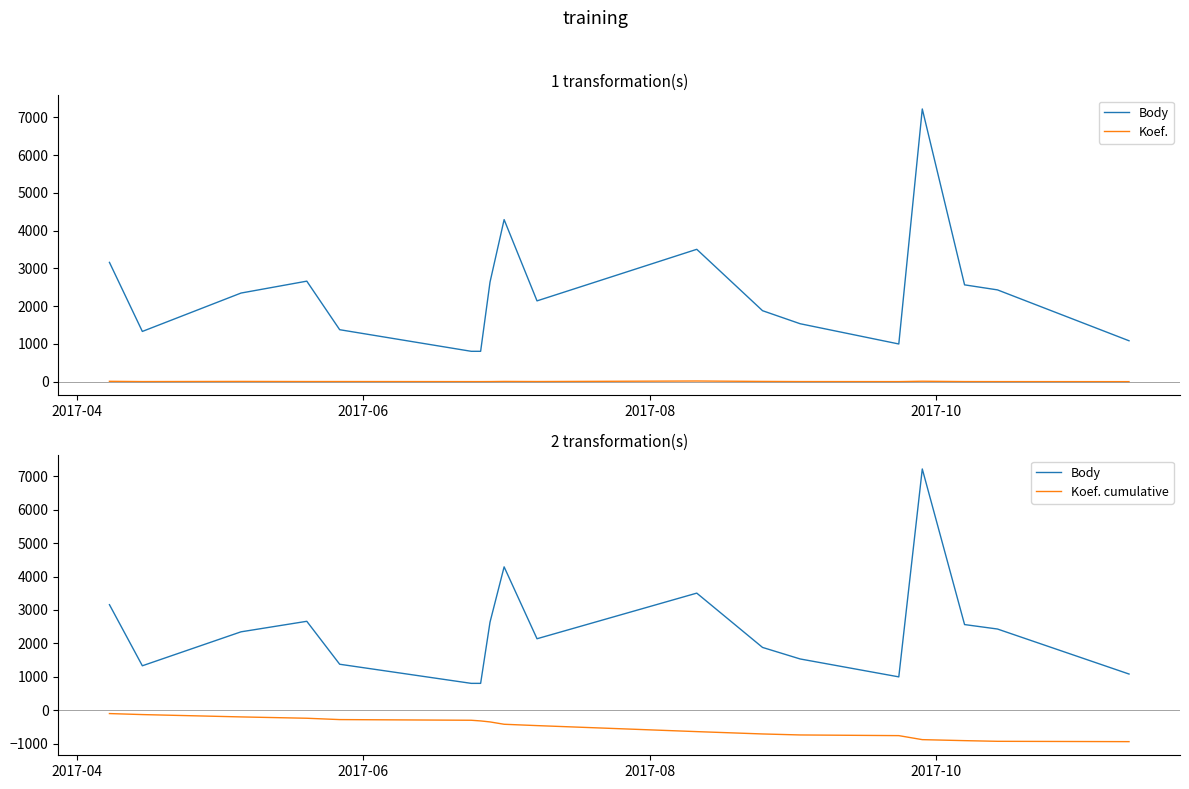

True or false: Koef. and Koef. cumulative cross at least once.

False